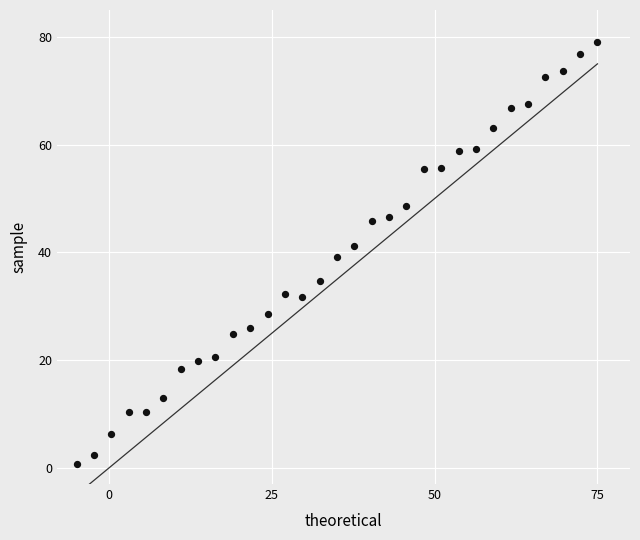

What is the range of Y values (max minus min)?

78.4